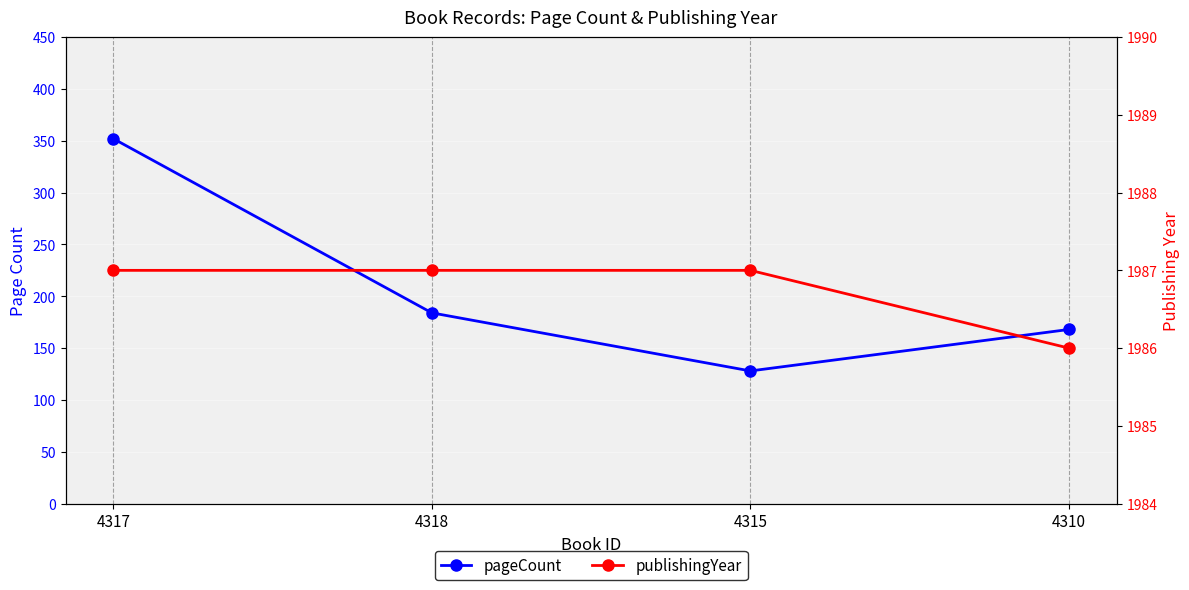

At how many categories does at least one series exceed 1297?

4